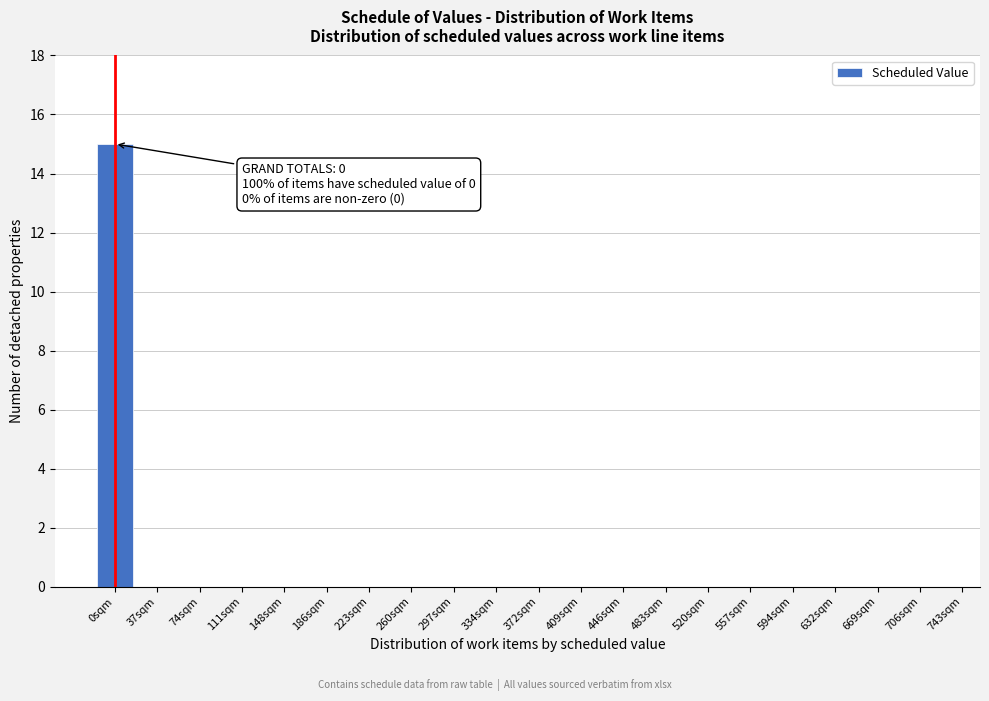

Reading left to right, list all the values displayed in this chart.

0sqm=15	37sqm=0	74sqm=0	111sqm=0	148sqm=0	186sqm=0	223sqm=0	260sqm=0	297sqm=0	334sqm=0	372sqm=0	409sqm=0	446sqm=0	483sqm=0	520sqm=0	557sqm=0	594sqm=0	632sqm=0	669sqm=0	706sqm=0